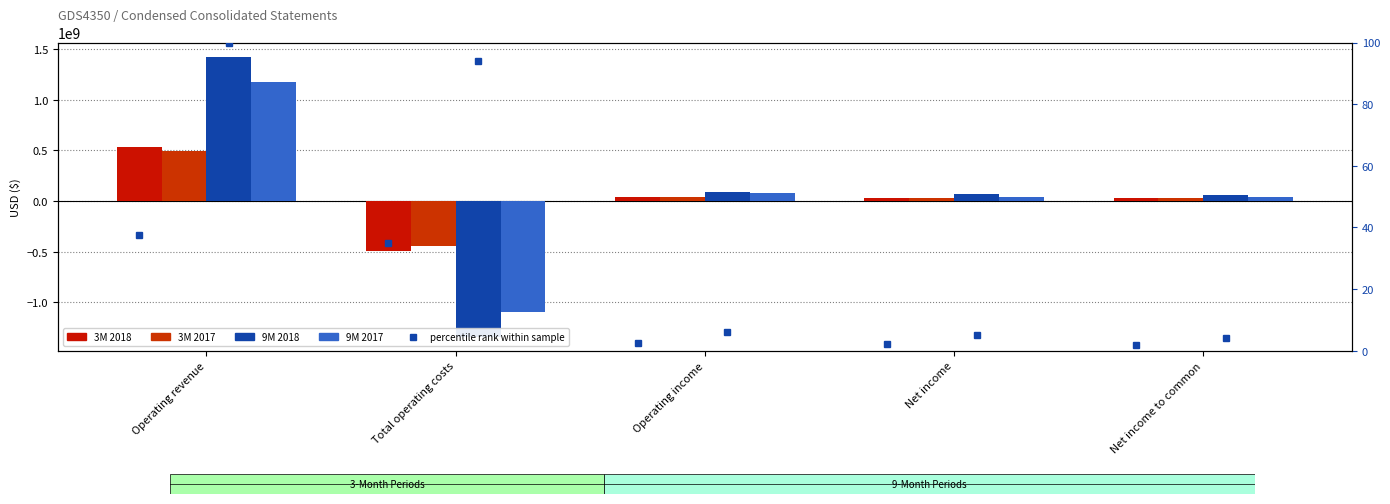

Read the 3M 2018 value at Operating revenue.

534704000.0